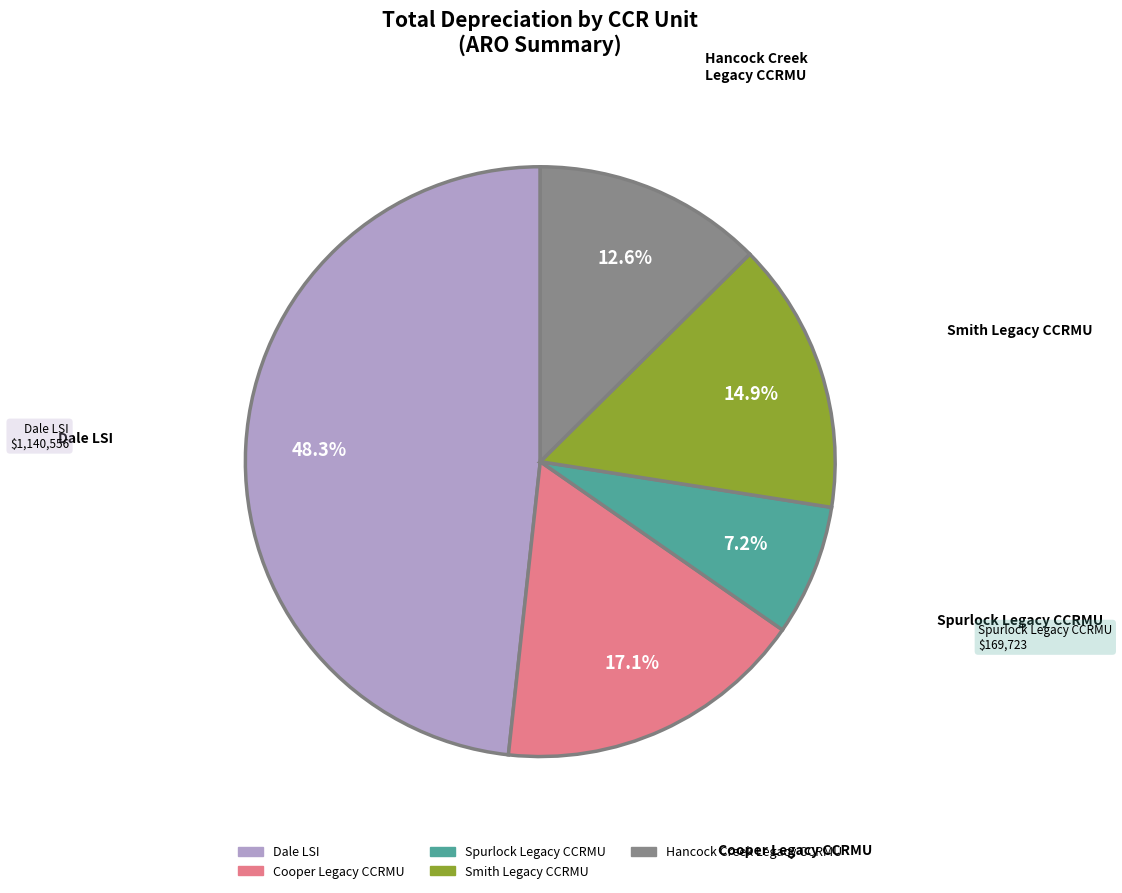

The Smith Legacy CCRMU slice represents 15% of the pie. True or false?

True